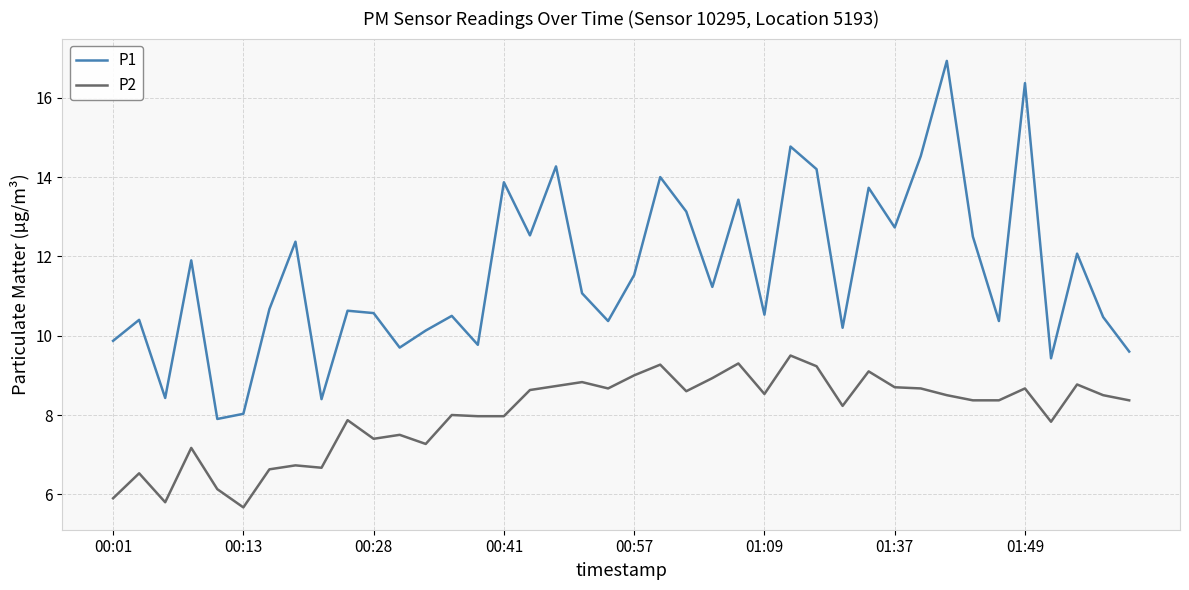

At how many categories does at least one series exceed 9?

36